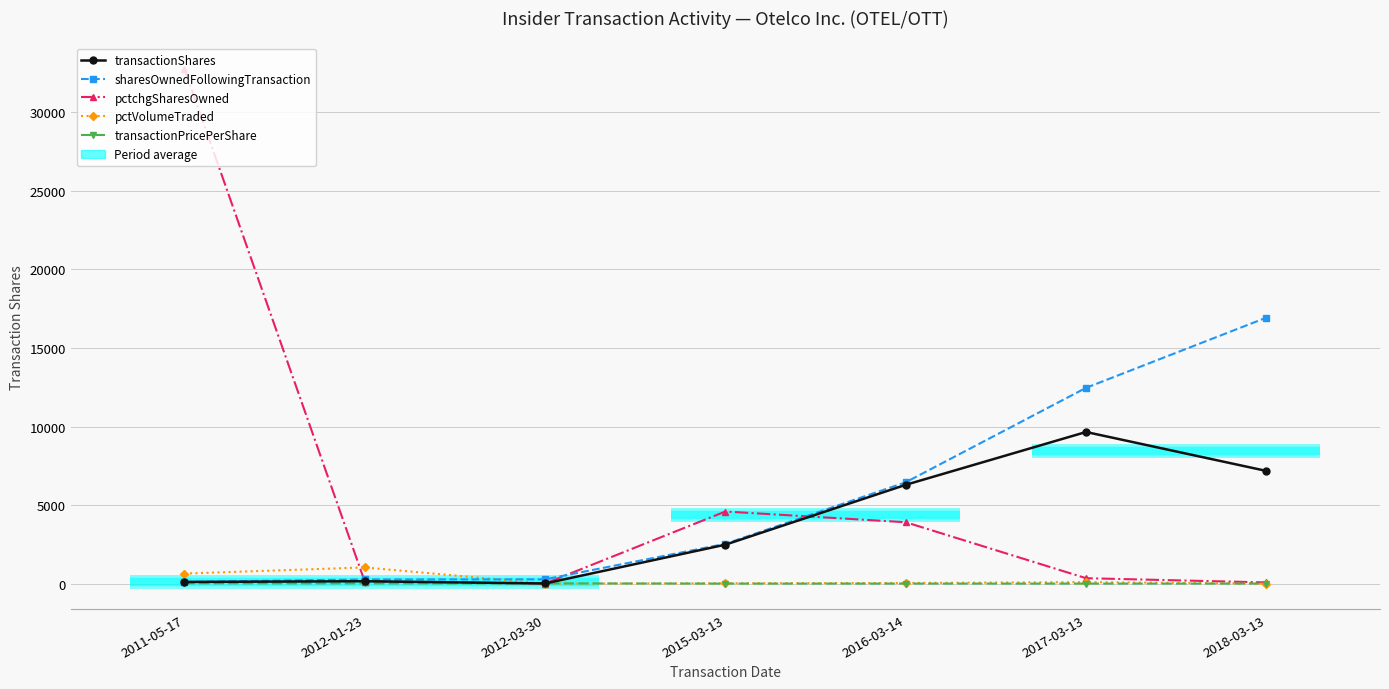

What are all the series names shown in the legend?

transactionShares, sharesOwnedFollowingTransaction, pctchgSharesOwned, pctVolumeTraded, transactionPricePerShare